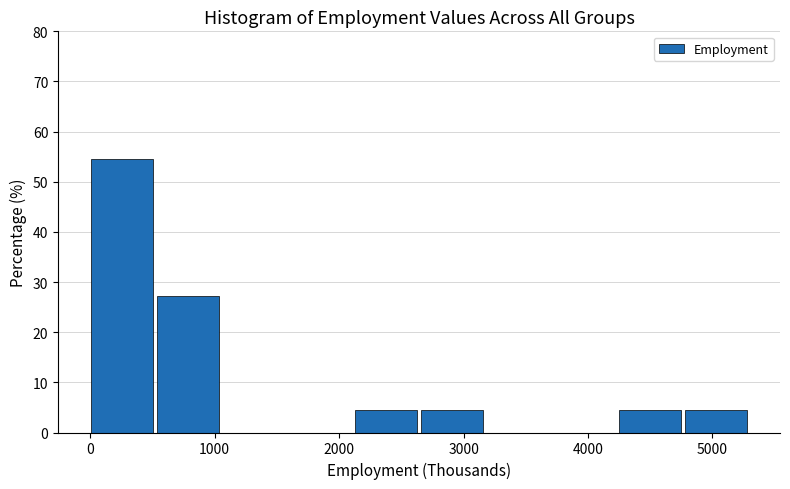

Which range on the x-axis has the tallest bar?

0 to 500